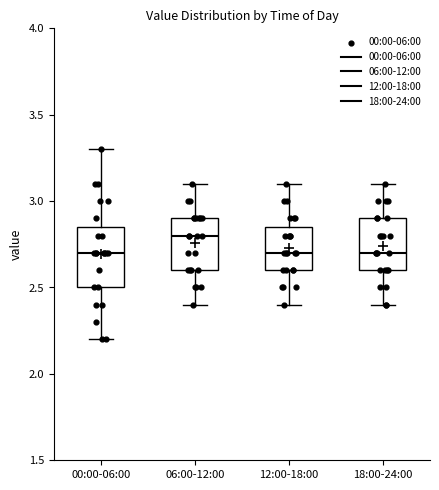

Reading left to right, read every box against the y-axis: the position of its median line, the range the box covers, and the ends of its whiskers. The values are not printed on the chart, so give them approximately, as read against the axis.

00:00-06:00: median 2.70, box 2.50 to 2.85, whiskers 2.20 to 3.30
06:00-12:00: median 2.80, box 2.60 to 2.90, whiskers 2.40 to 3.10
12:00-18:00: median 2.70, box 2.60 to 2.85, whiskers 2.40 to 3.10
18:00-24:00: median 2.70, box 2.60 to 2.90, whiskers 2.40 to 3.10